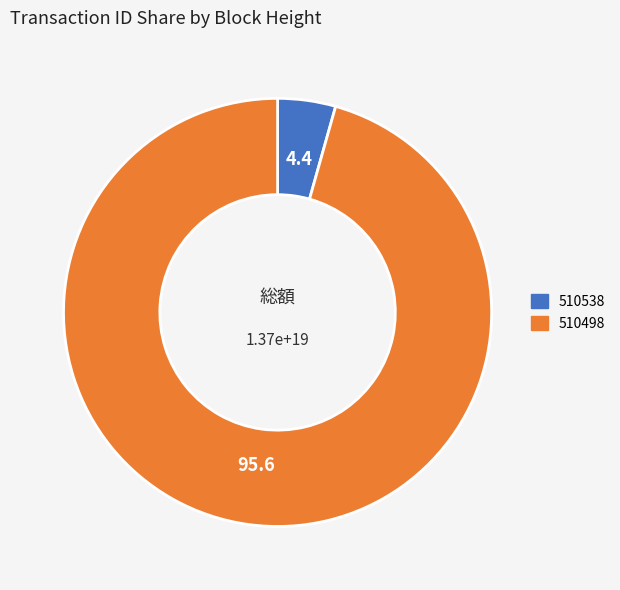

Does any single category account for the majority?

Yes